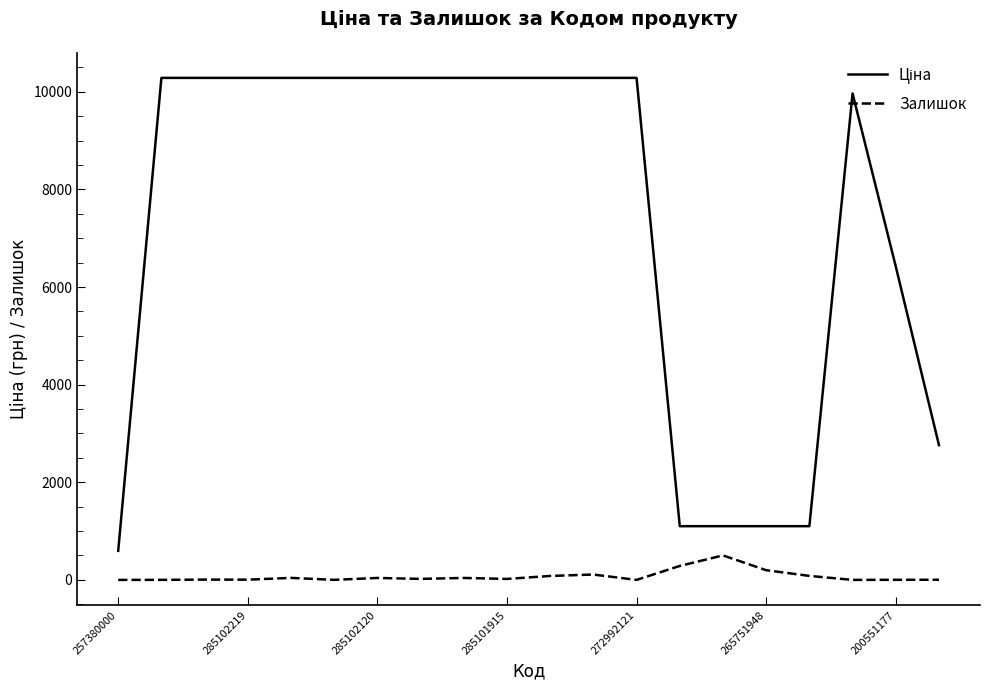

What is the maximum value shown in the chart?

10285.3